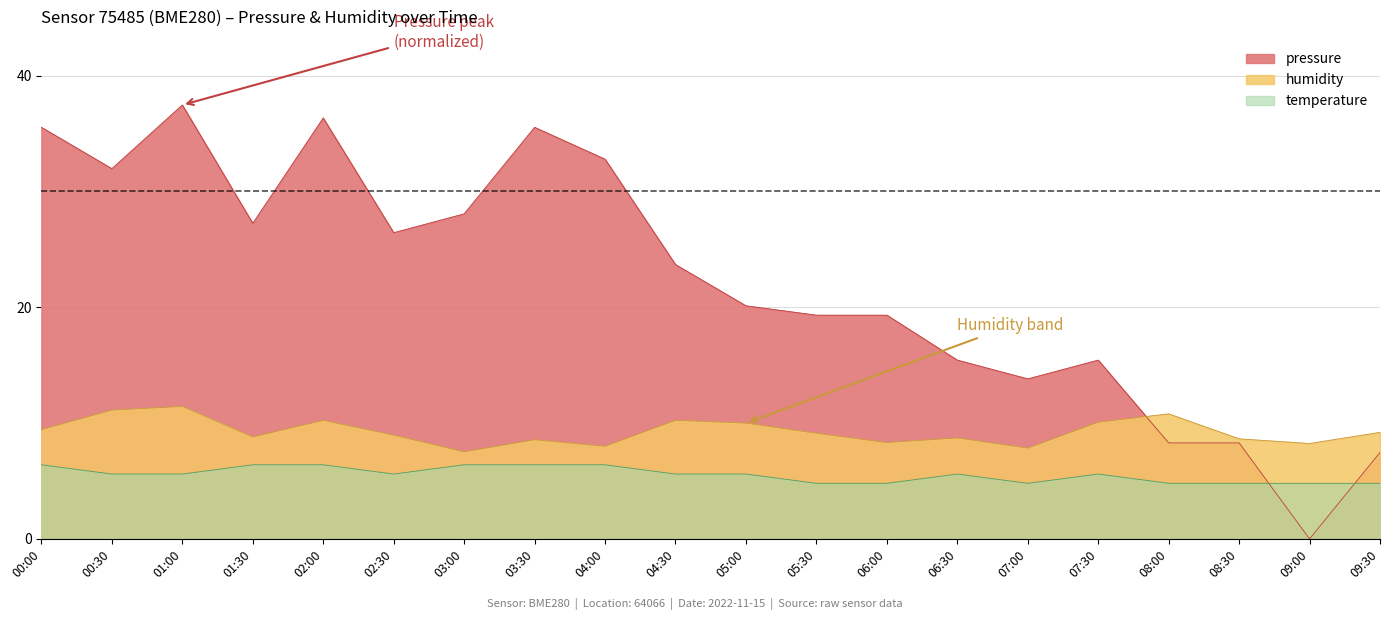

What is the difference between the maximum and minimum values in the pressure series?

37.5